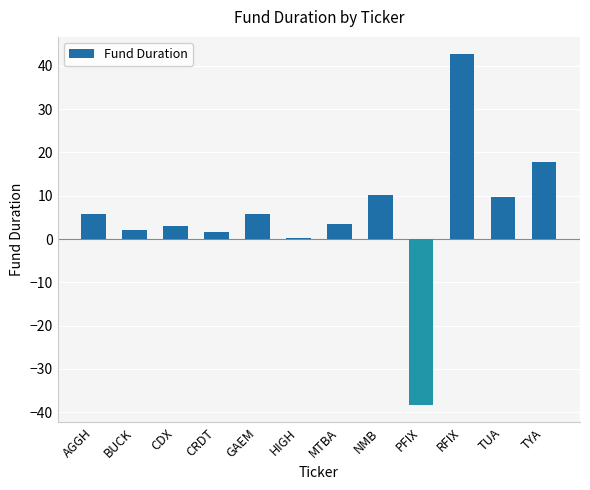

Between CDX and GAEM, which is larger?

GAEM